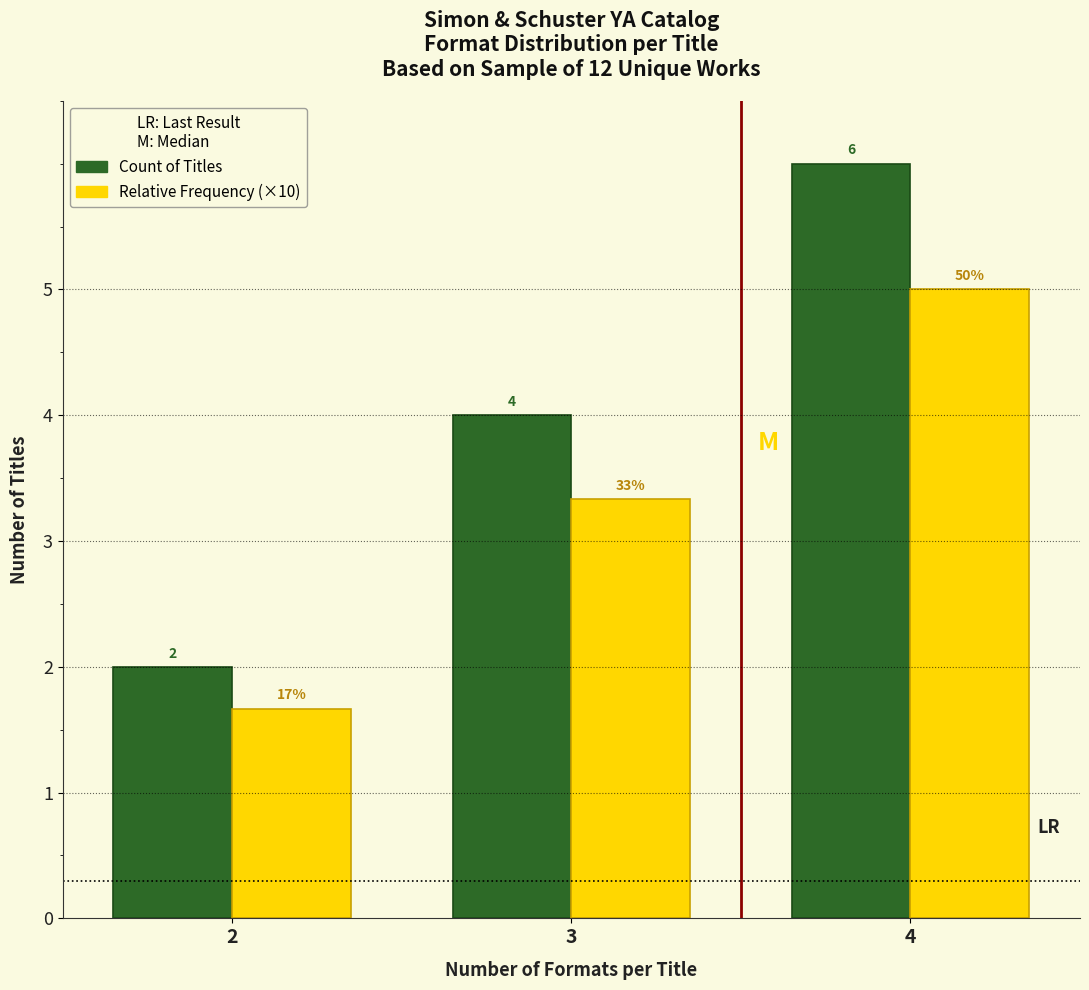

Is it true that Relative Frequency (×10) equals 1.8 at 3?

False